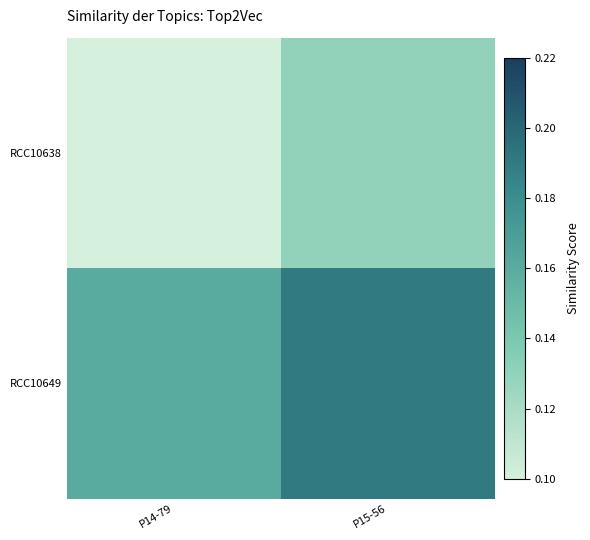

Reading left to right, transcribe all the data shown in this chart.

RCC10638: P14-79=0.1	P15-56=0.1
RCC10649: P14-79=0.2	P15-56=0.2